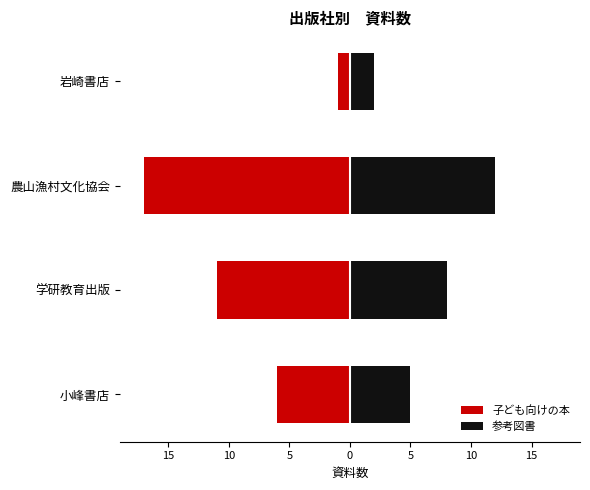

At how many categories does at least one series exceed -3?

4